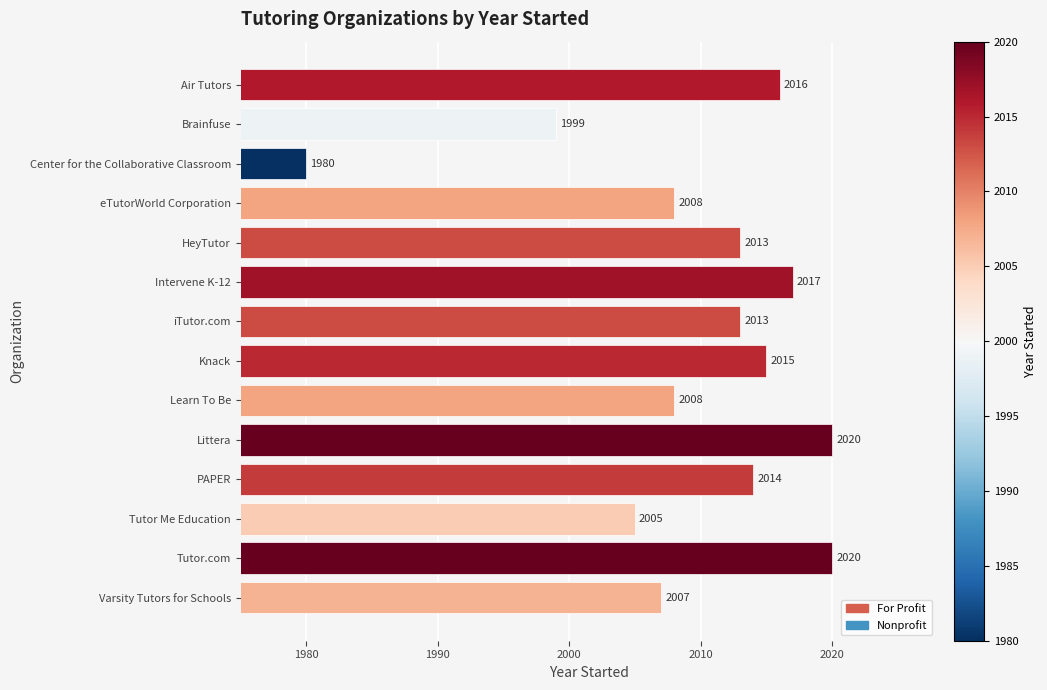

What is the greatest value displayed?

2020